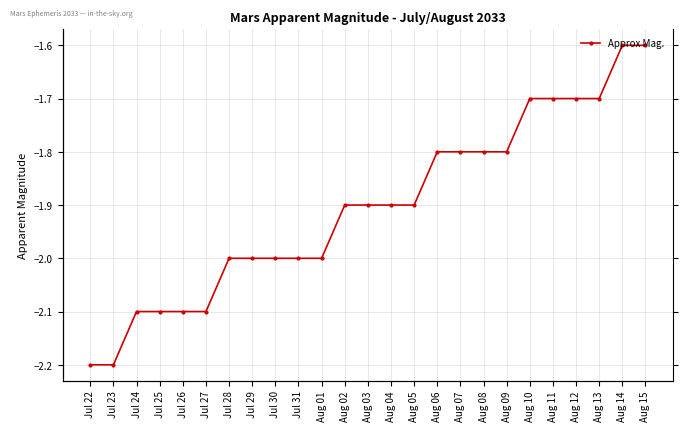

Is it true that the value at Aug 03 is -1.9?

True